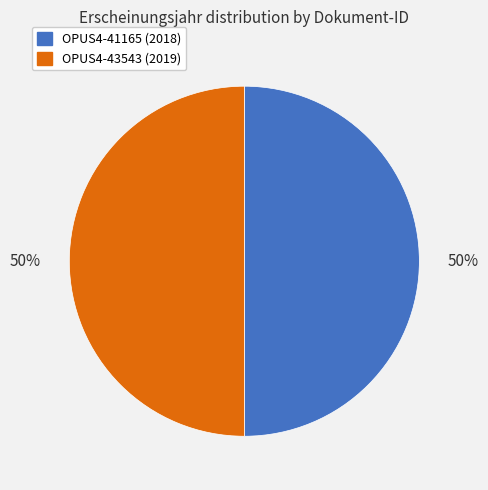

Count the number of slices in the pie.

2